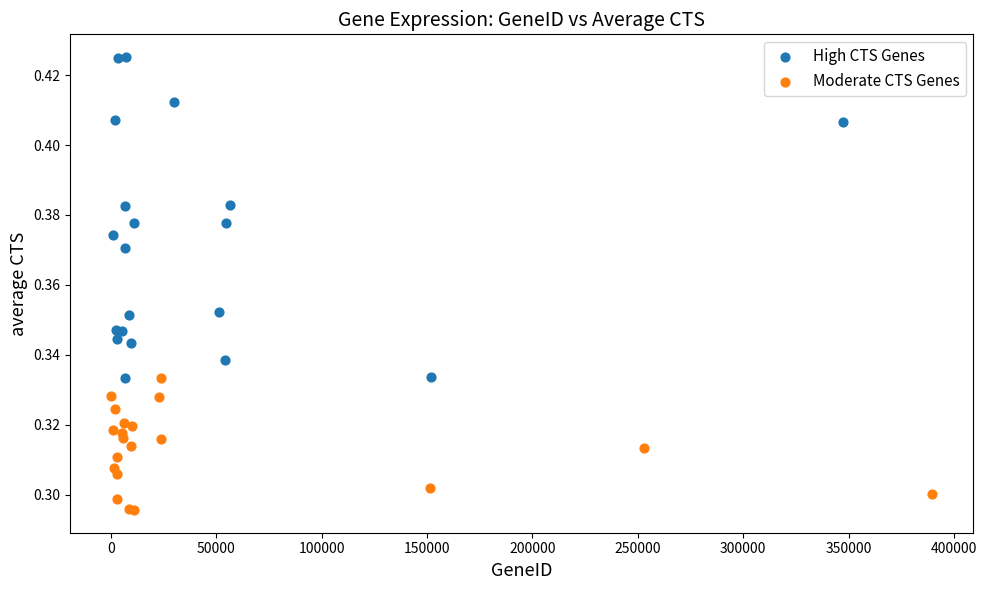

What are all the series names shown in the legend?

High CTS Genes, Moderate CTS Genes